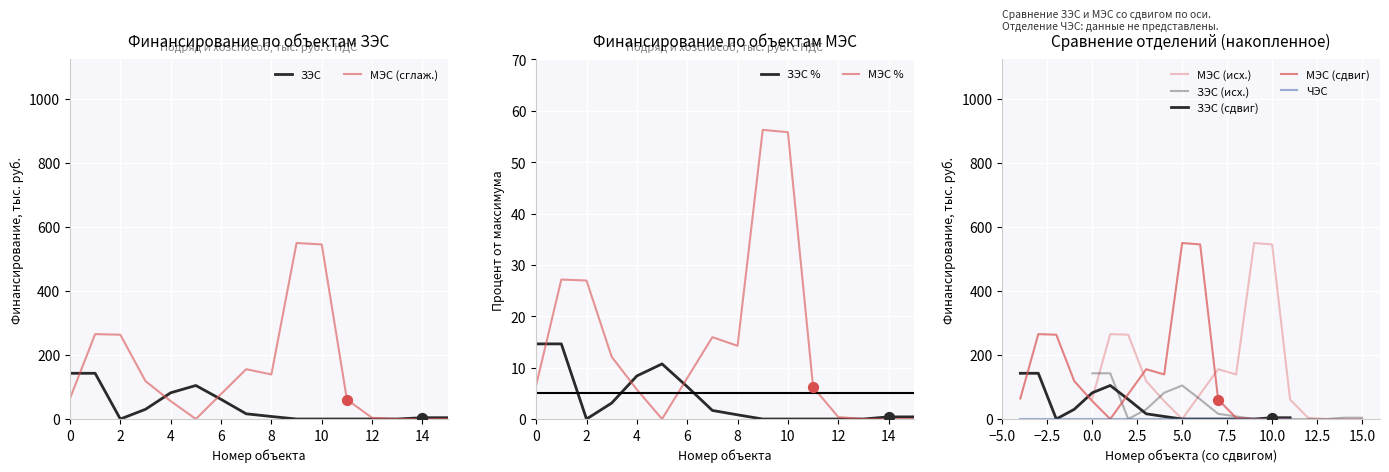

What are all the series names shown in the legend?

ЗЭС, МЭС, ЧЭС